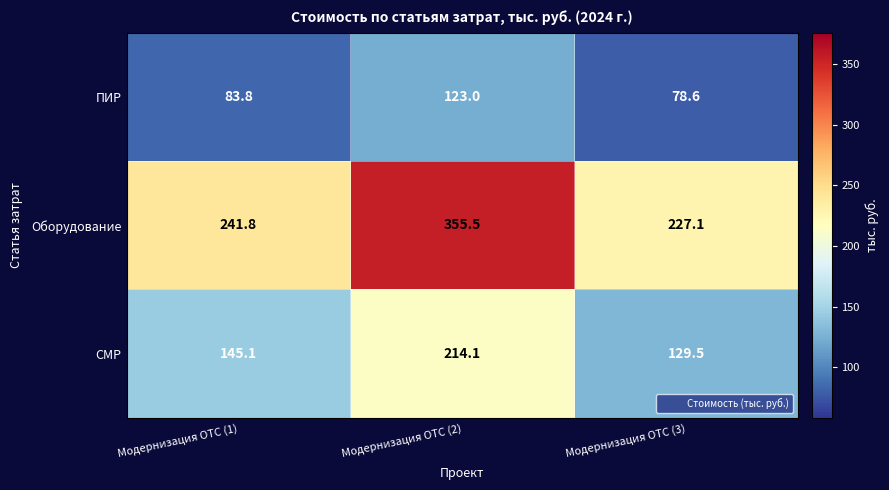

What is the difference between the maximum and minimum values in the СМР series?

84.6